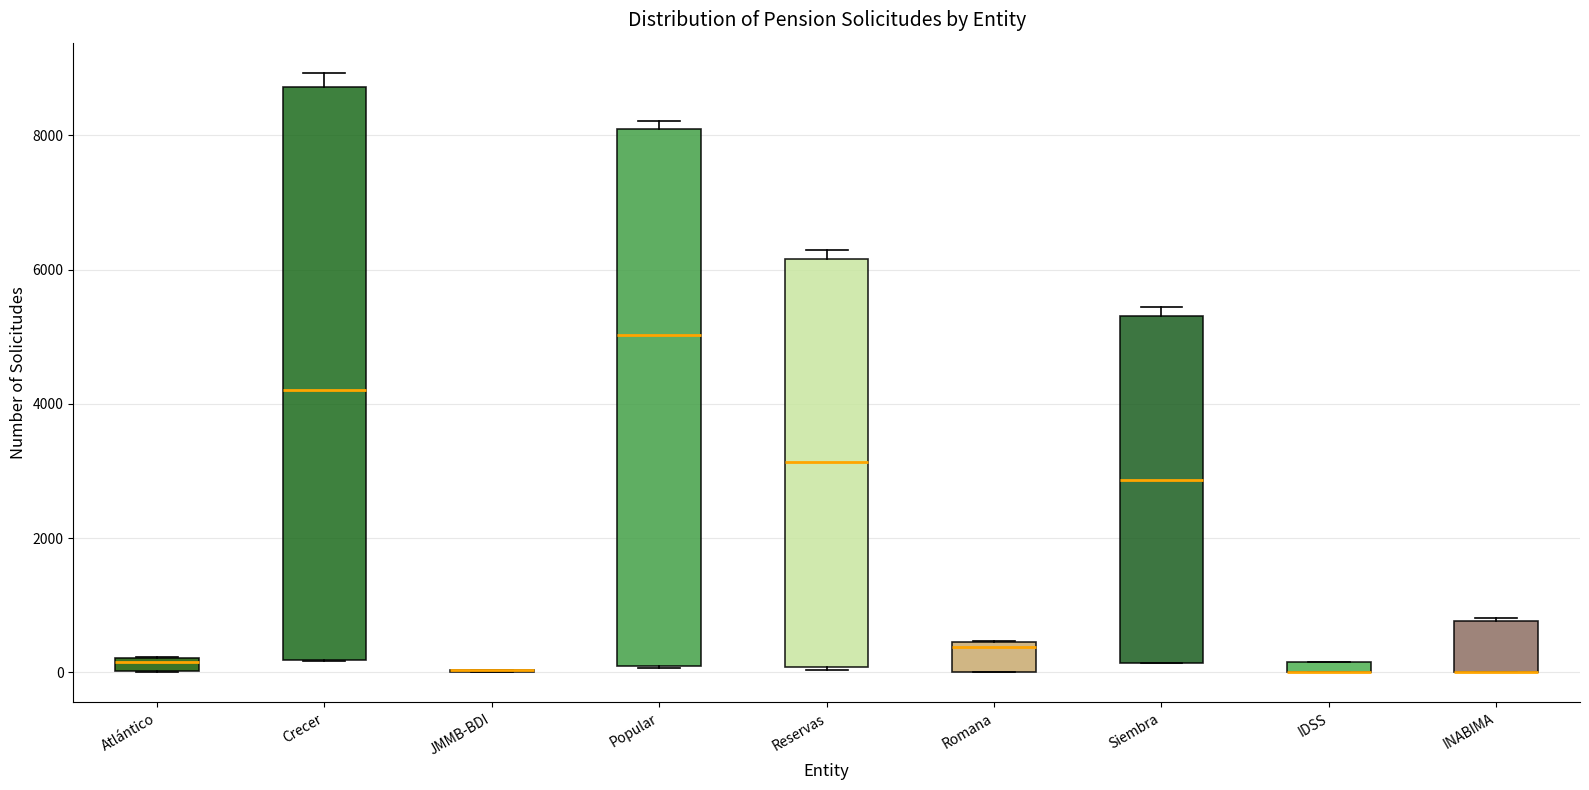

Comparing the boxes themselves (not the whiskers), which one is the tallest?

Crecer